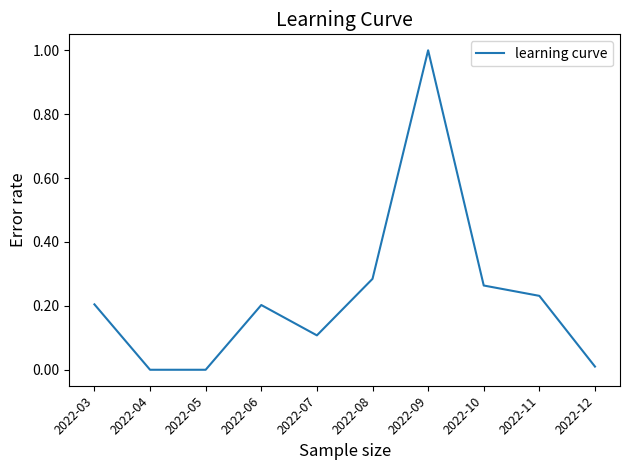

The value at 2022-08 is 0.4. True or false?

False